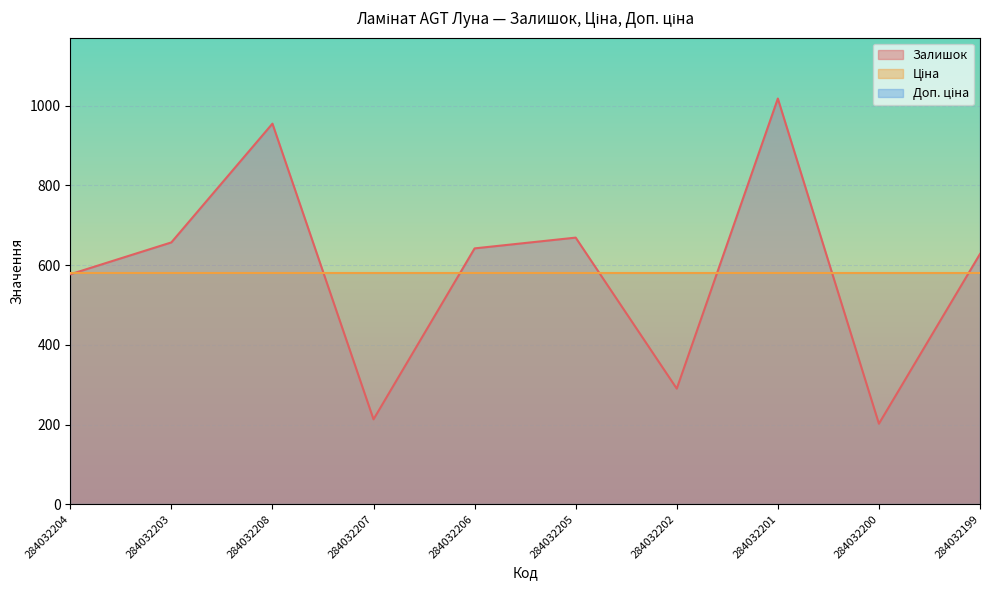

What is the label of the 6th point from the left?

284032205